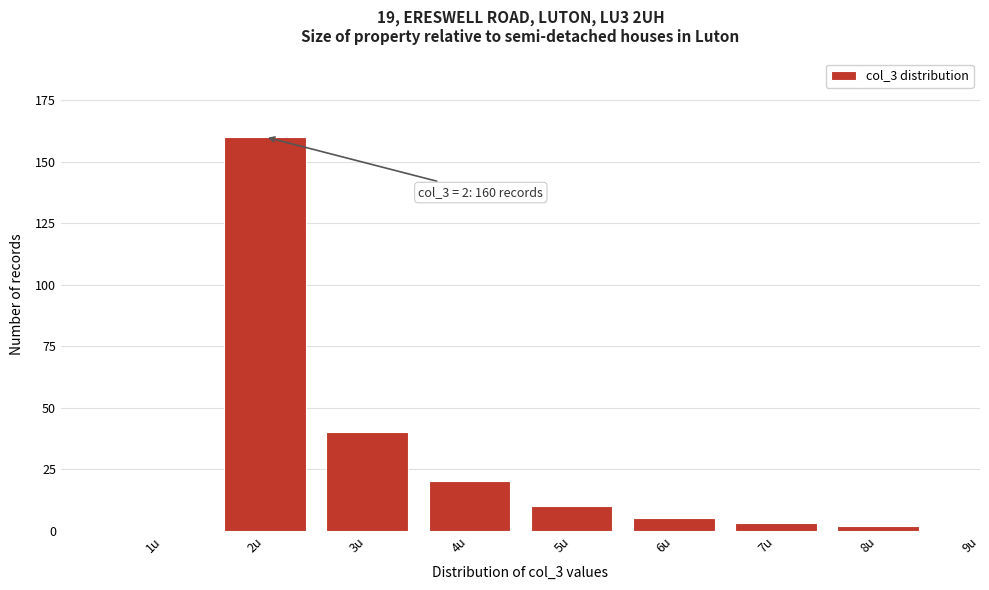

Reading left to right, extract all data points from this chart.

1u=0	2u=160	3u=40	4u=20	5u=10	6u=5	7u=3	8u=2	9u=0